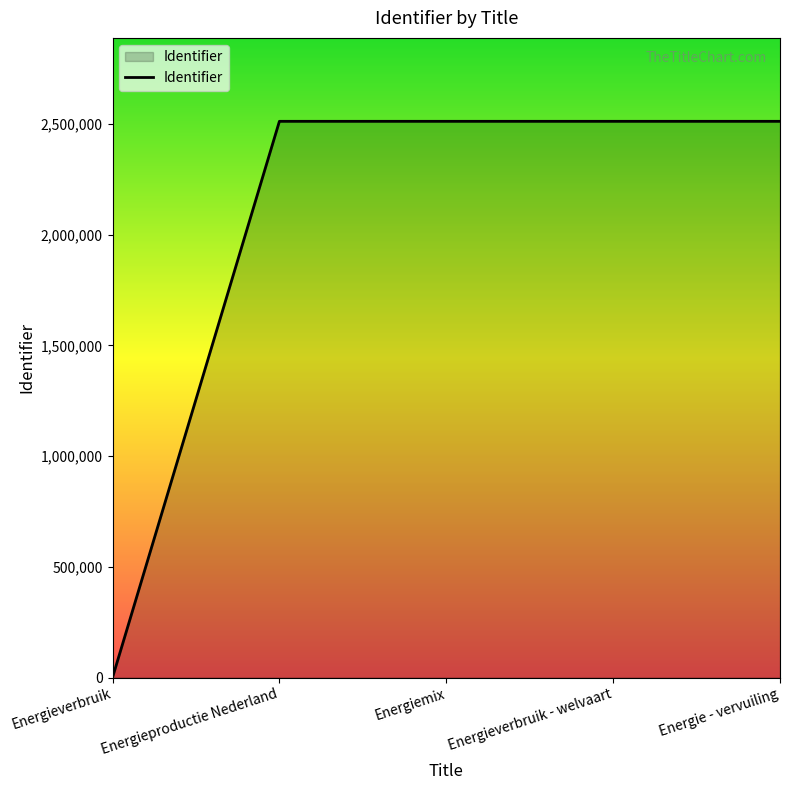

Which has a higher value, Energieverbruik or Energie - vervuiling?

Energie - vervuiling